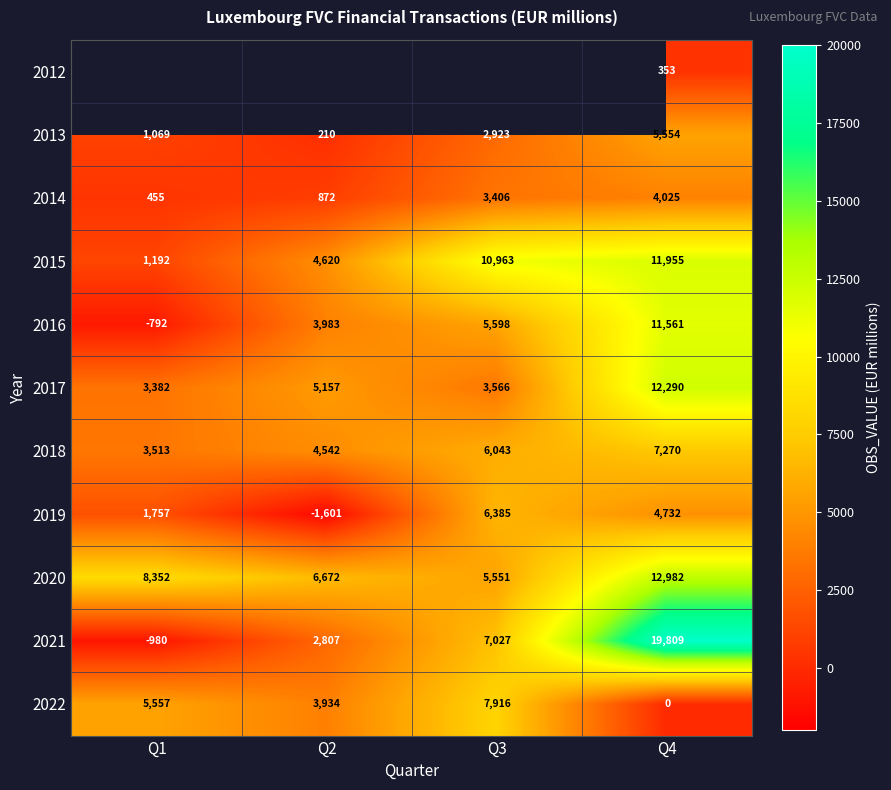

List the labels in order of 2022 value, smallest first.

Q4, Q2, Q1, Q3